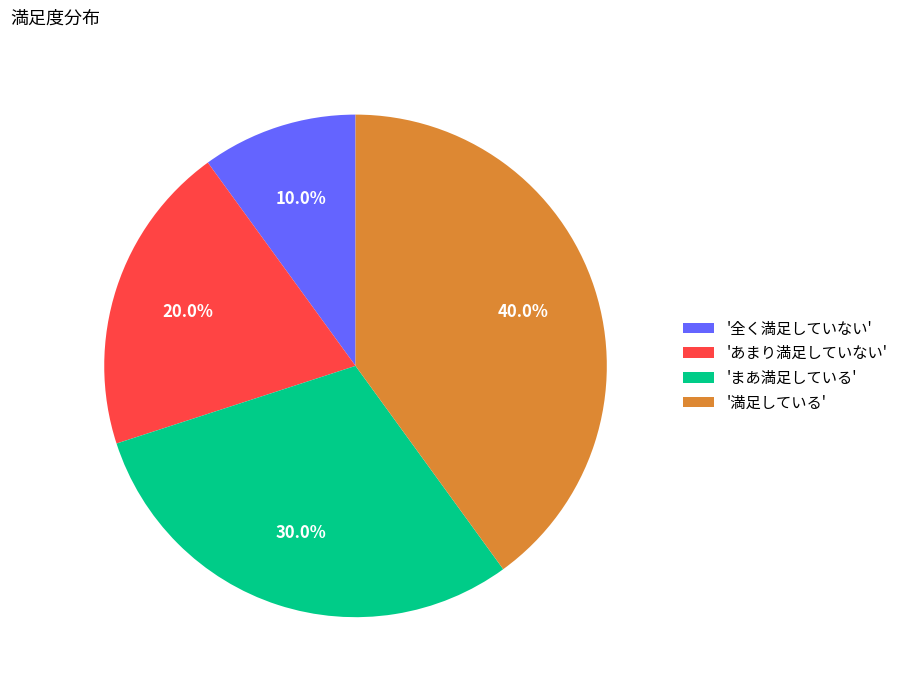

Does '満足している' account for over 50% of the chart?

No